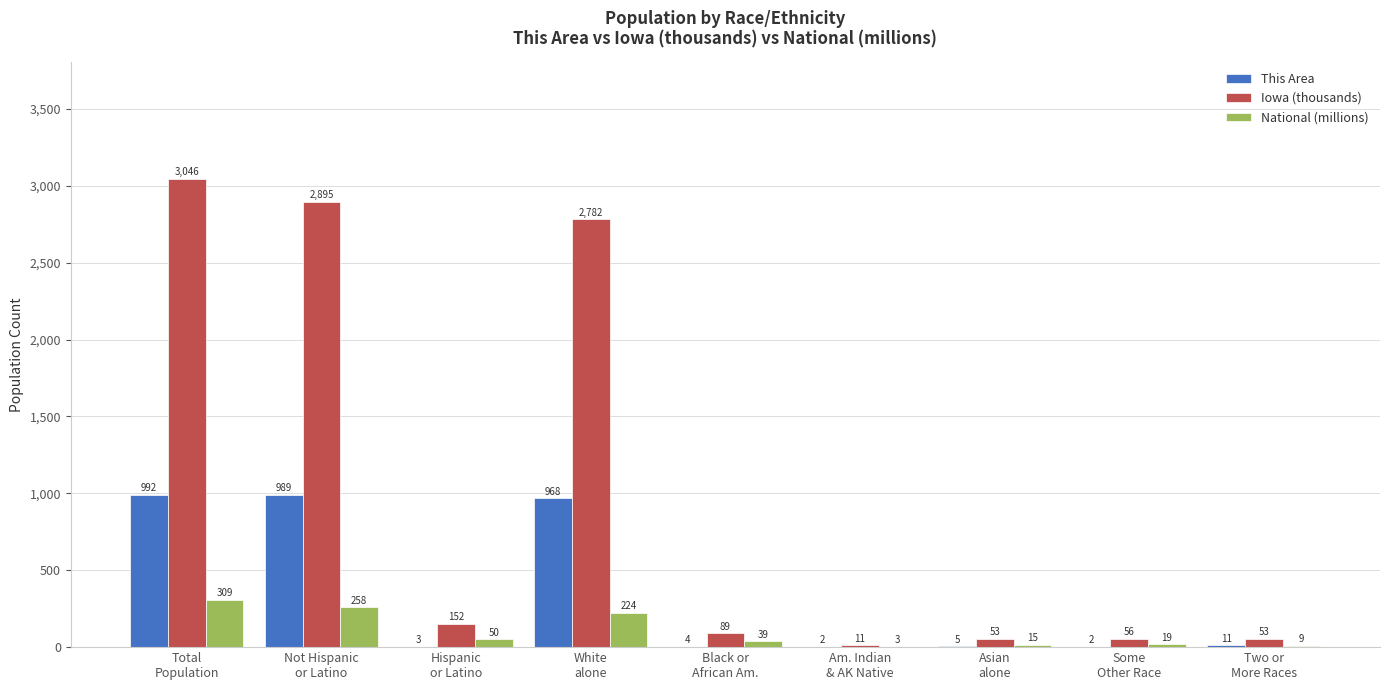

Which series has the largest total across all categories?

Iowa (thousands)